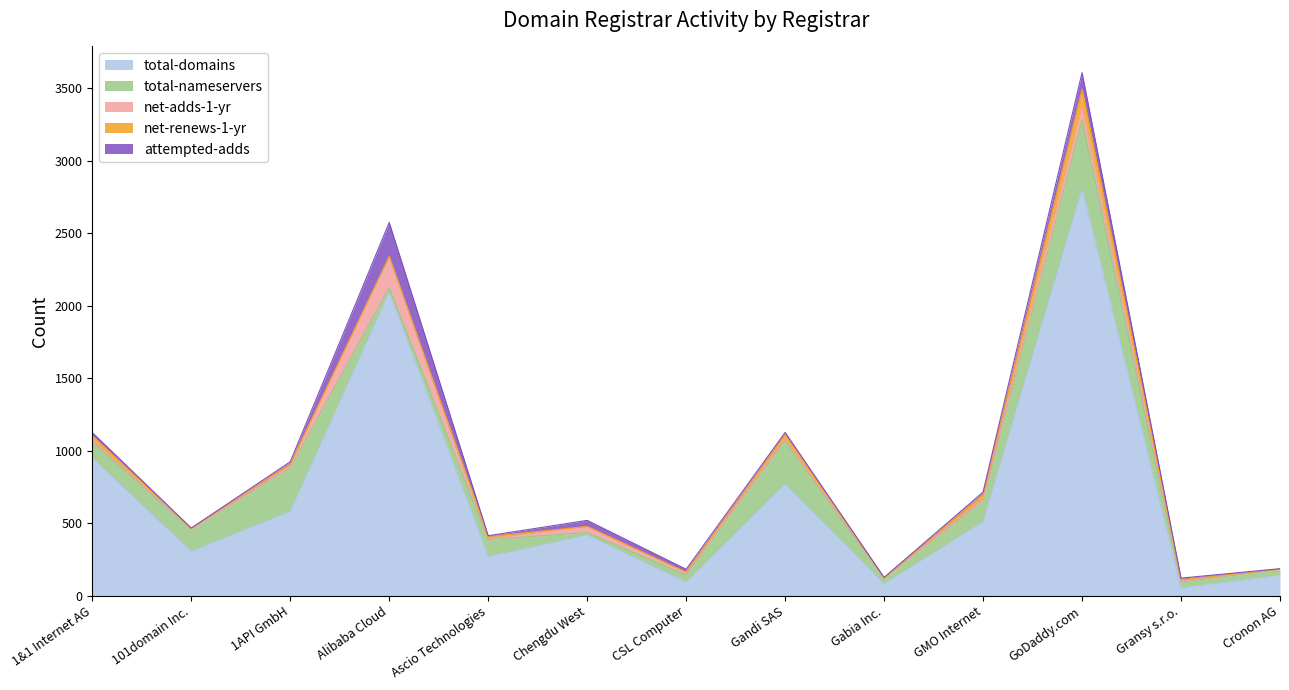

True or false: attempted-adds and total-domains intersect in this chart.

False